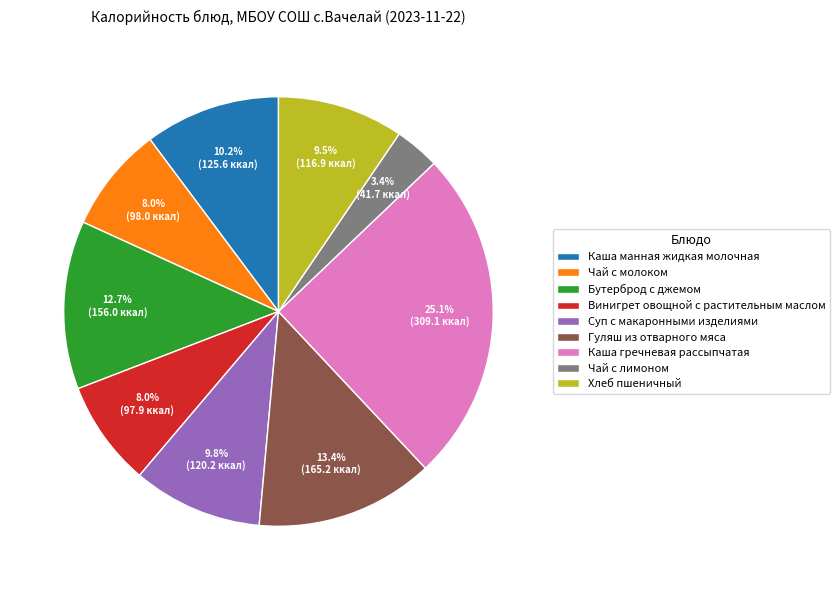

Which category has the biggest portion of the pie?

Каша гречневая рассыпчатая